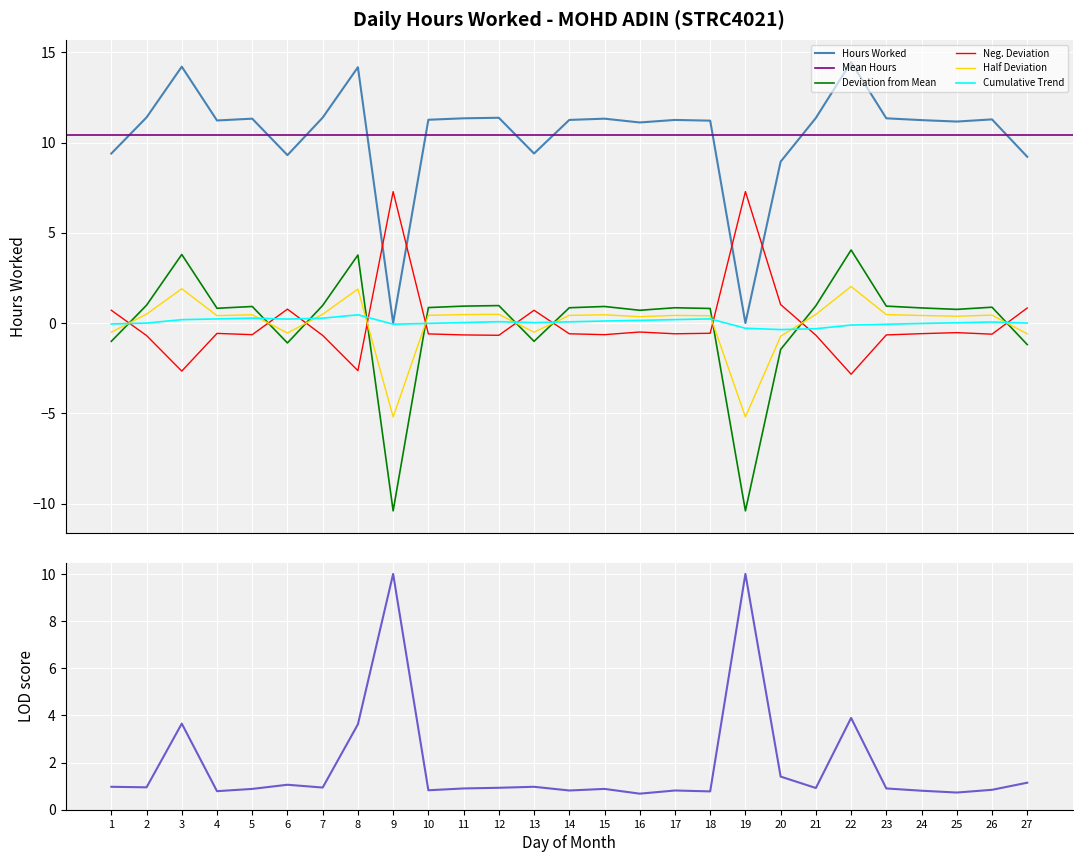

How many intersections are there between Hours Worked and Neg. Deviation?

4